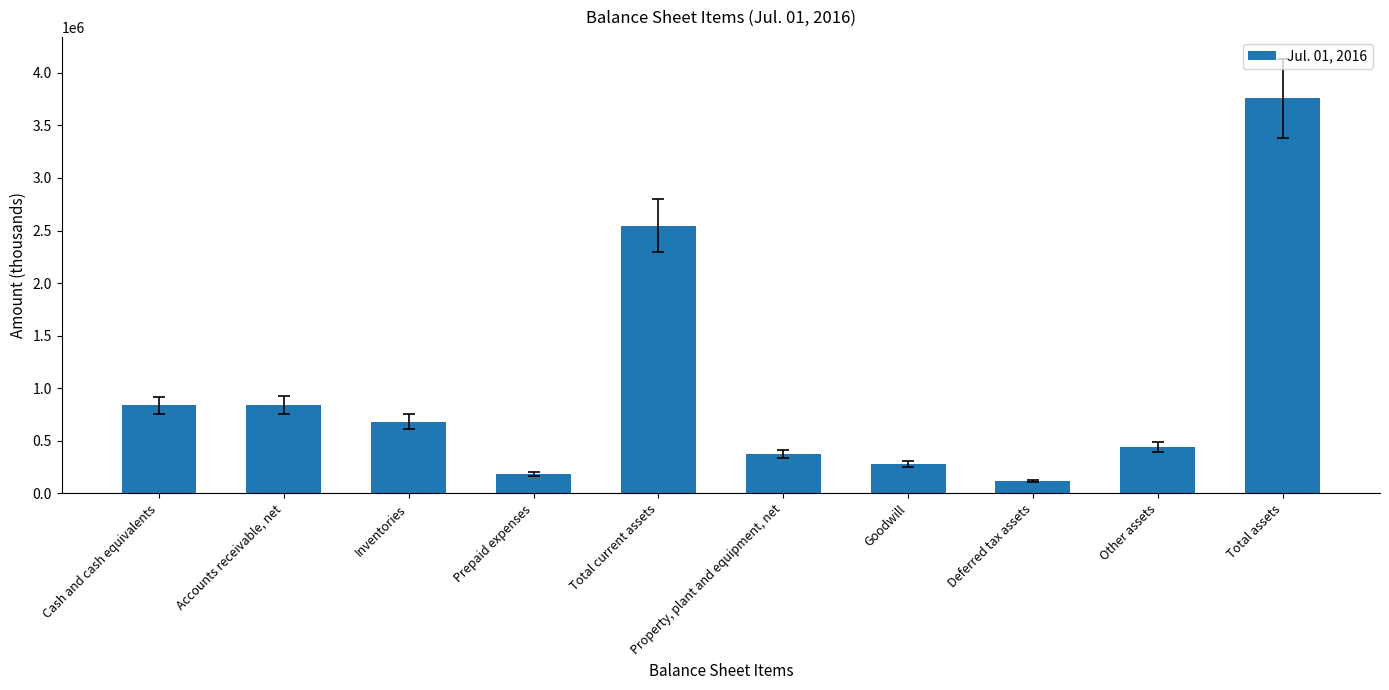

Which has a higher value, Total current assets or Deferred tax assets?

Total current assets